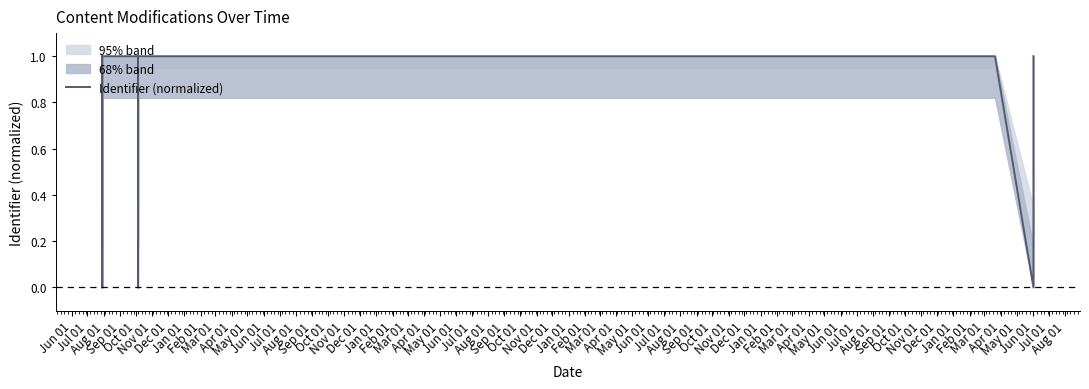

The chart shows a value of 0.0 at Feb 01. True or false?

False